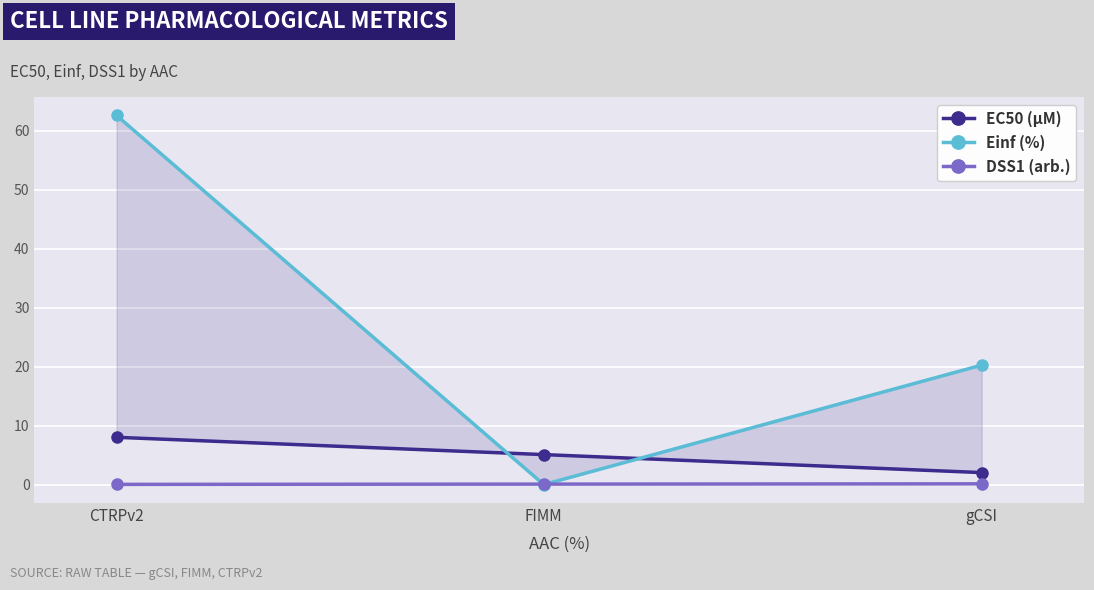

Rank the series at CTRPv2 from lowest to highest value.

DSS1 (arb.), EC50 (µM), Einf (%)